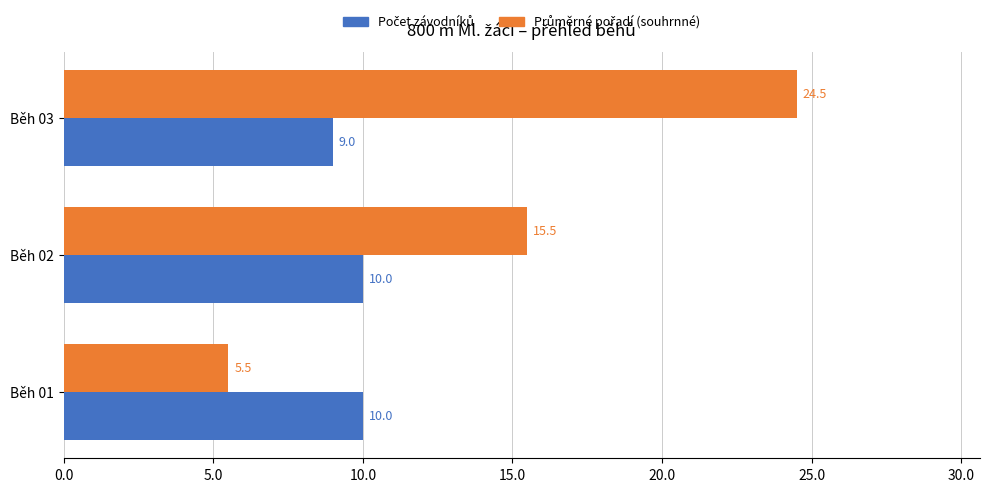

At how many categories does at least one series exceed 14?

2